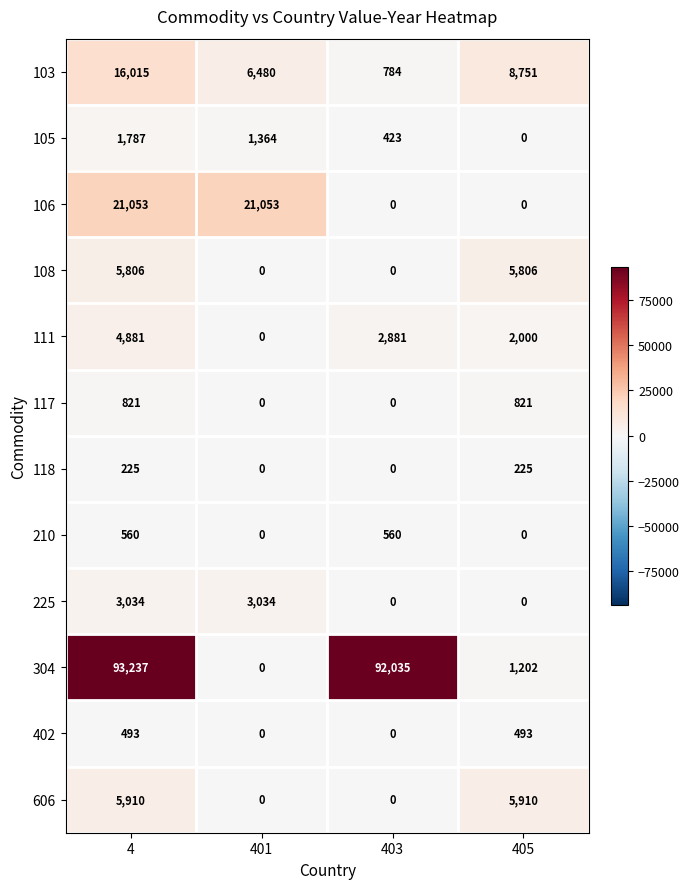

Rank the series by their maximum value, from highest to lowest.

304, 106, 103, 606, 108, 111, 225, 105, 117, 210, 402, 118